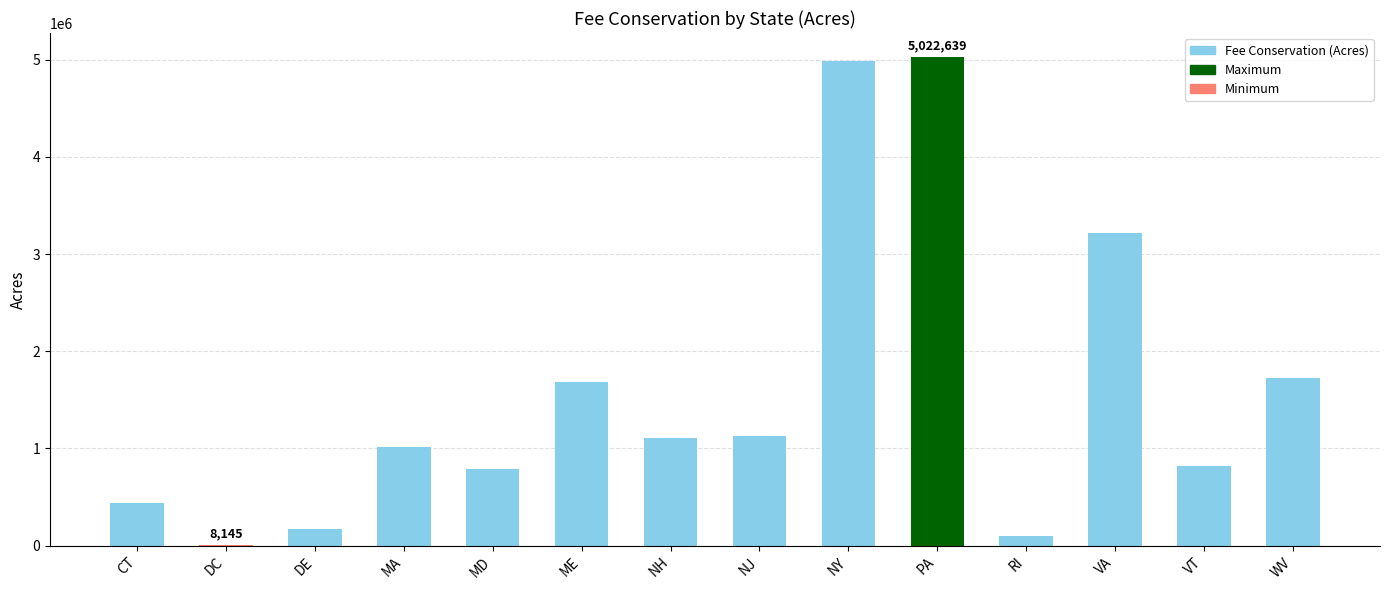

What is the ratio of the value at NJ to the value at WV?

0.7